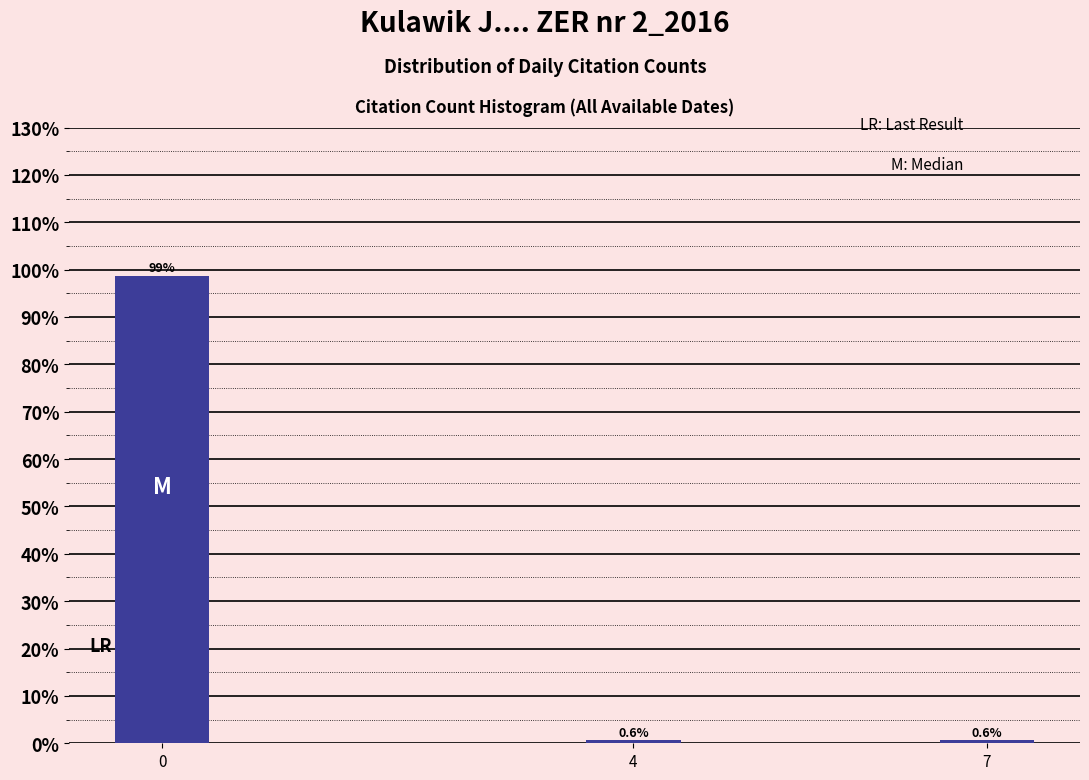

Reading left to right, list all the values displayed in this chart.

0=98.7	4=0.6	7=0.6